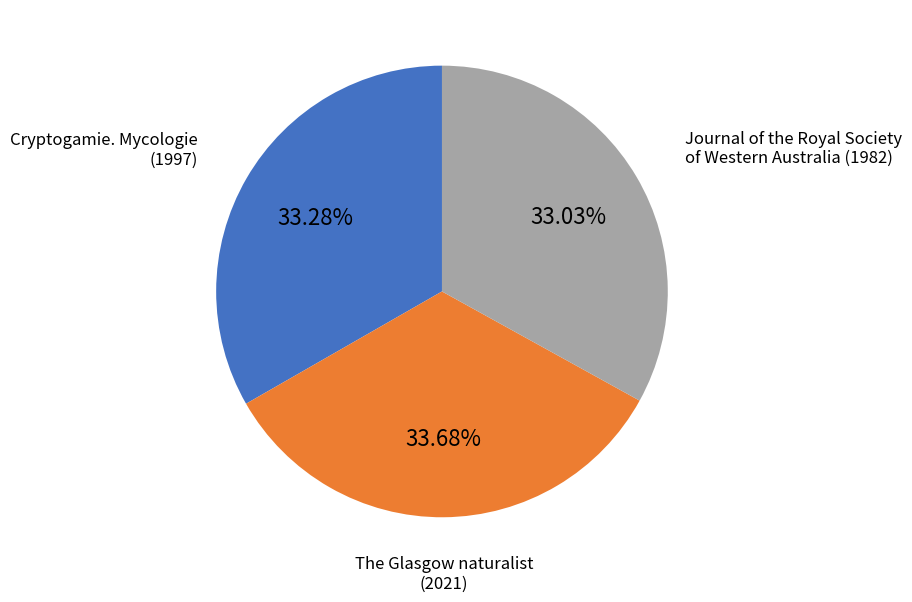

Is there a majority slice in this chart?

No